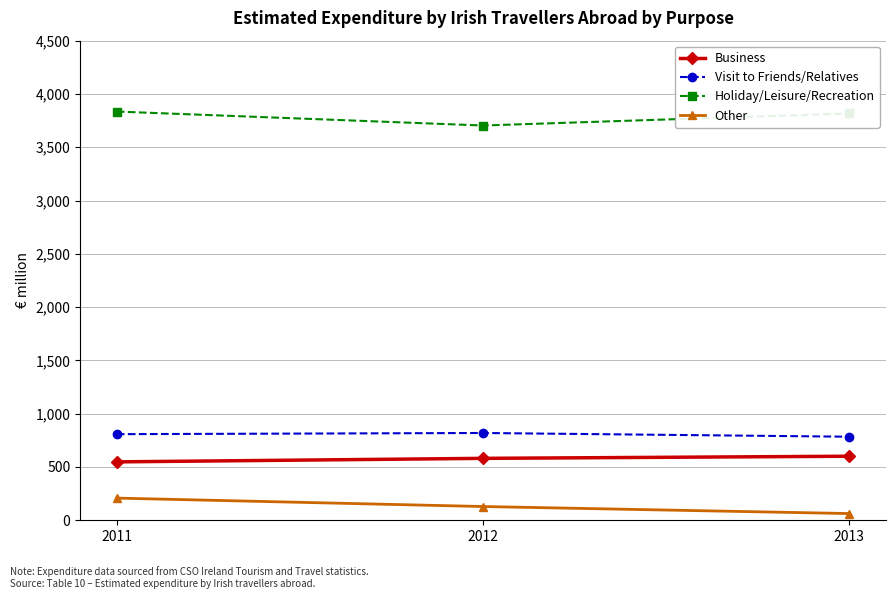

Does the chart have visible grid lines?

Yes